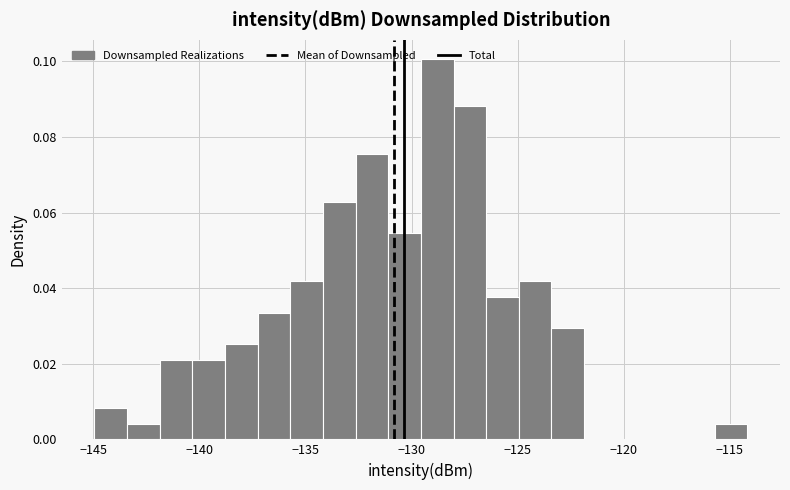

Around what value on the x-axis is the tallest bar? Give the approximate position of its centre, as read against the axis.

-129.0